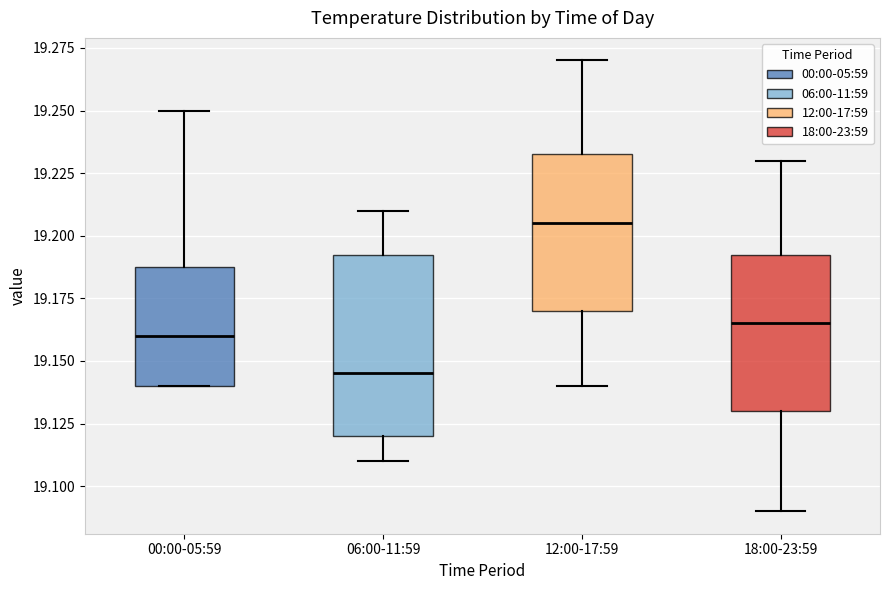

Comparing the boxes themselves (not the whiskers), which one is the tallest?

06:00-11:59